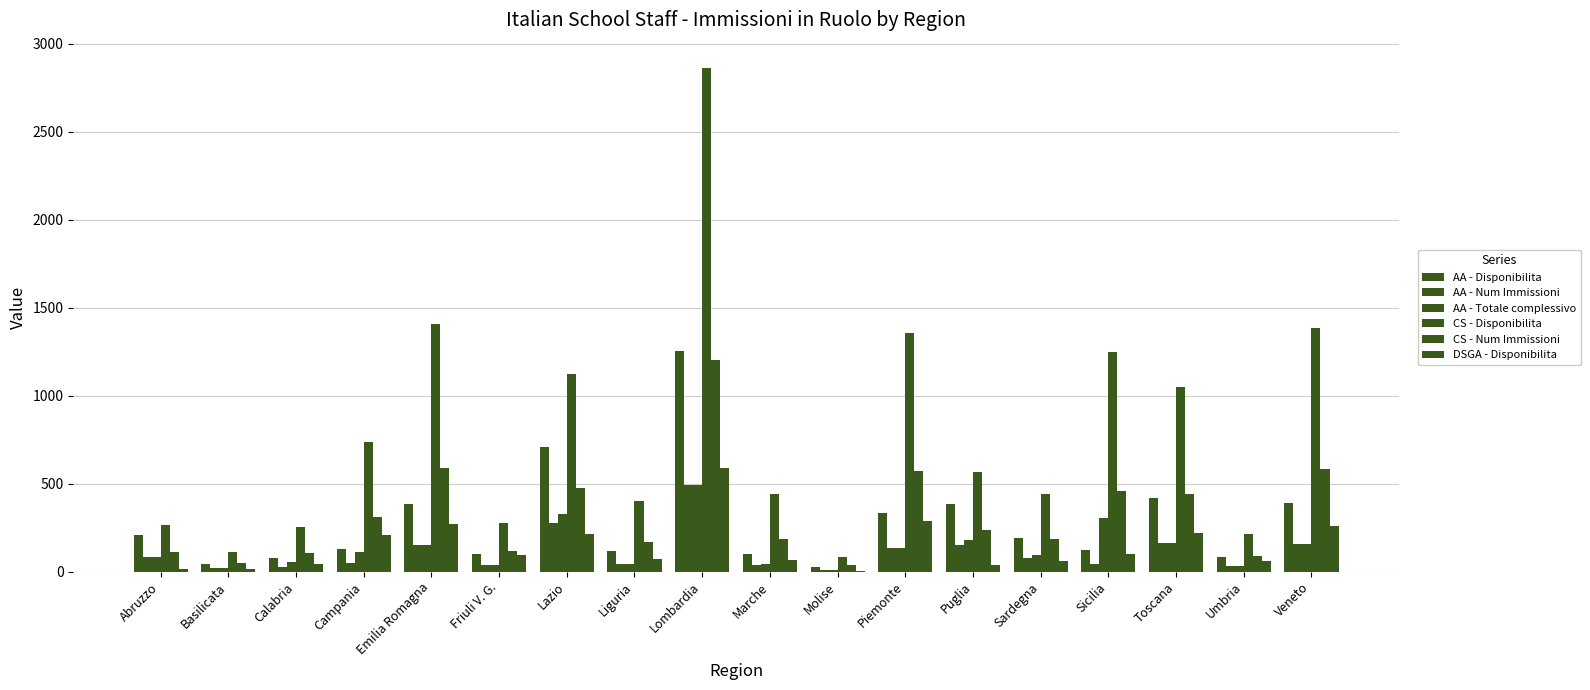

Which series has the largest range (max minus min)?

CS - Disponibilita